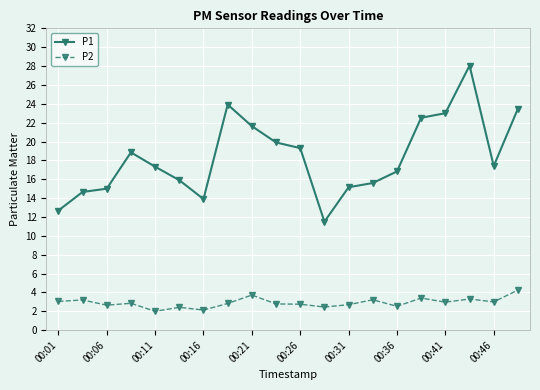

True or false: P1 has more than 1 interior local peaks.

True